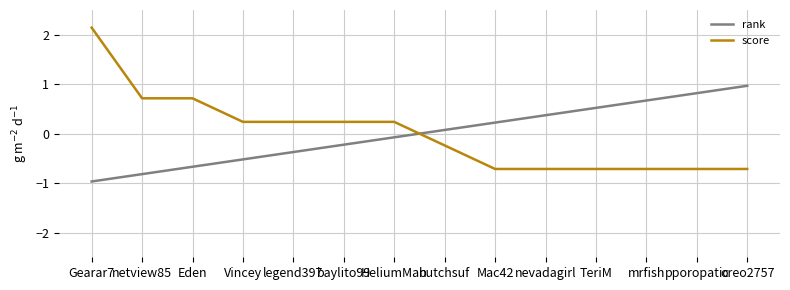

How many series are shown in this chart?

2